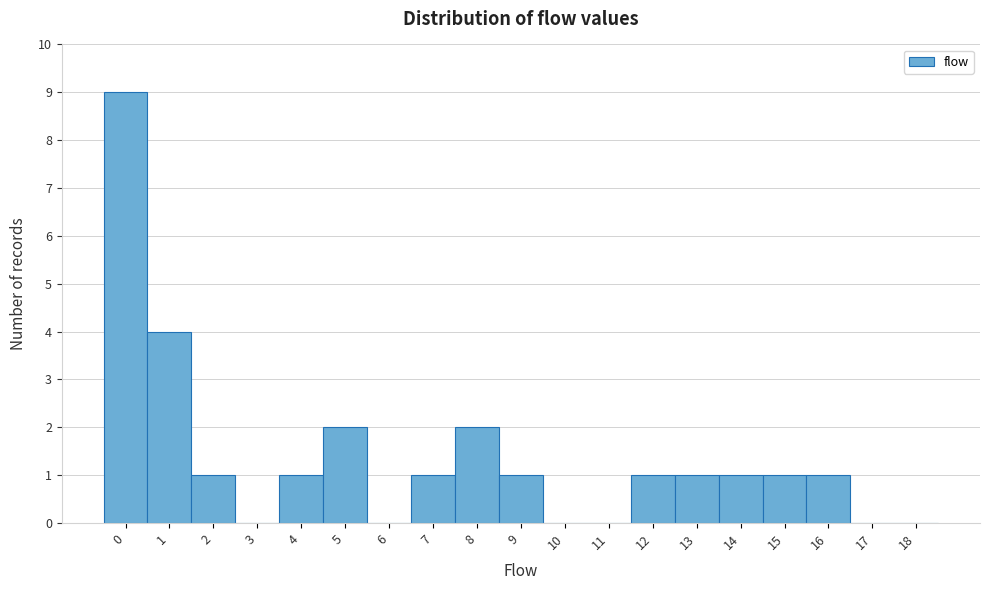

Reading right to left, transcribe all the data shown in this chart.

18=0	17=0	16=1	15=1	14=1	13=1	12=1	11=0	10=0	9=1	8=2	7=1	6=0	5=2	4=1	3=0	2=1	1=4	0=9